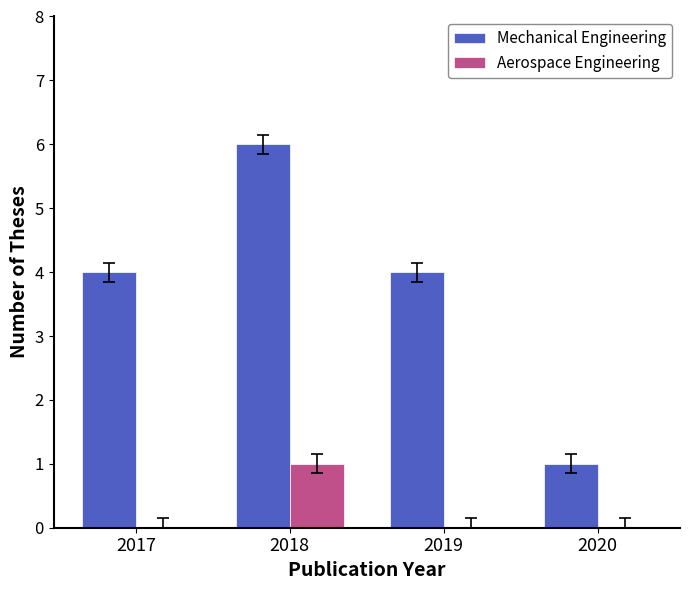

How many series are shown in this chart?

2